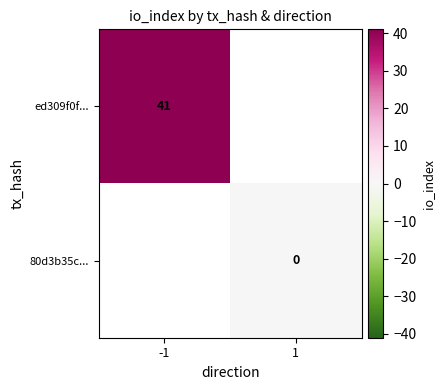

Is it true that ed309f0f... equals 18 at -1?

False